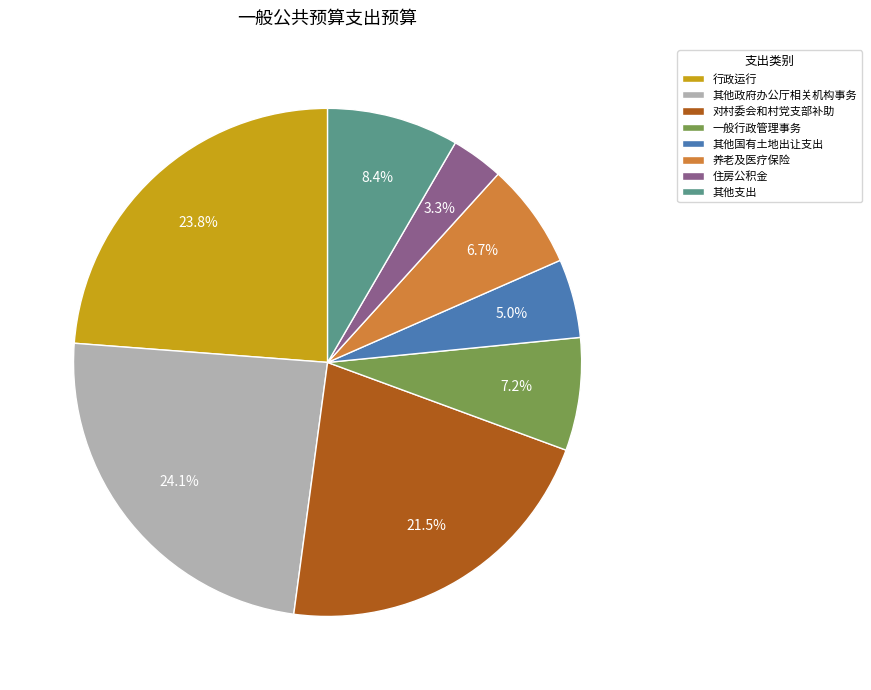

Do 其他国有土地出让支出 and 住房公积金 together represent more than half of the pie?

No